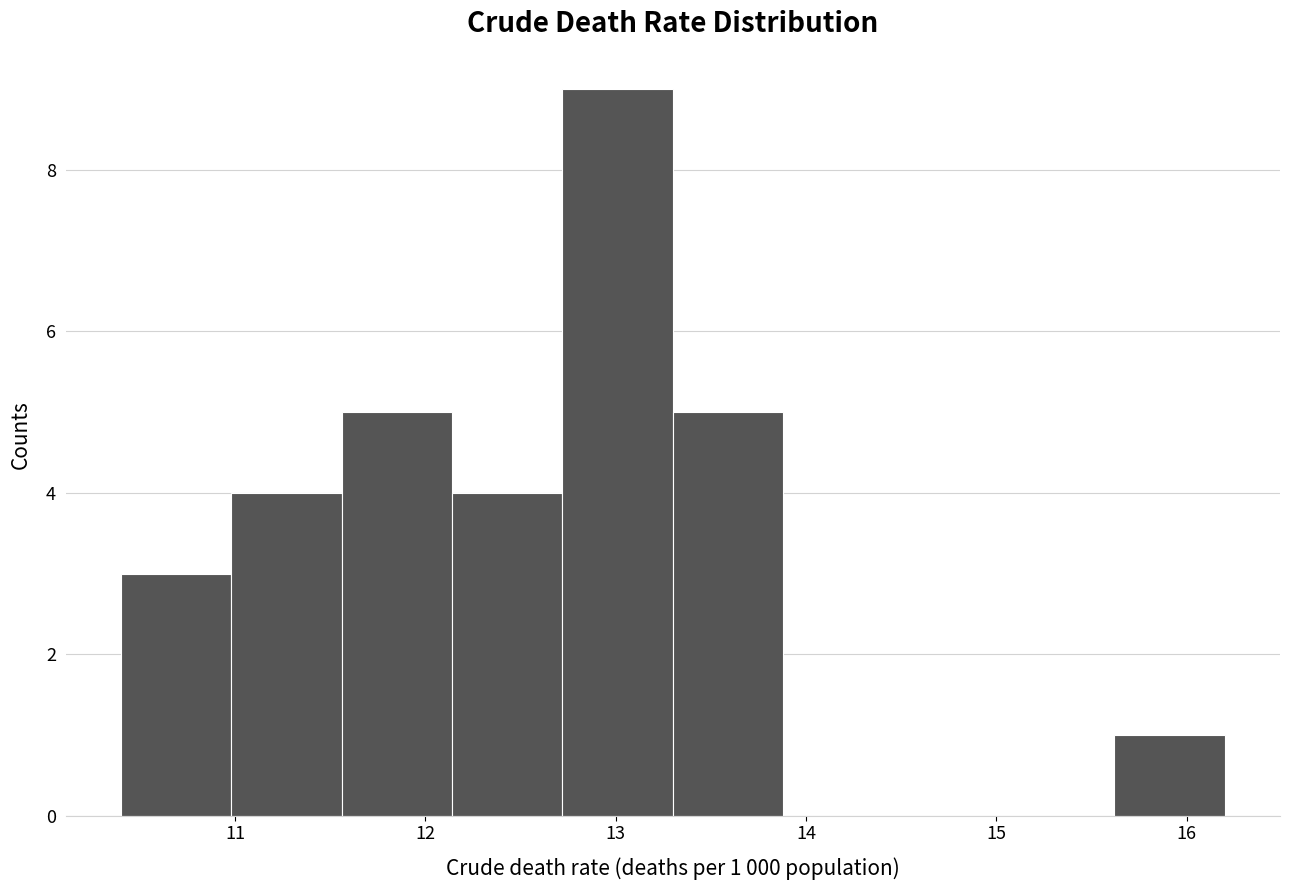

Over which range of the x-axis is the bar tallest?

12.72 to 13.30